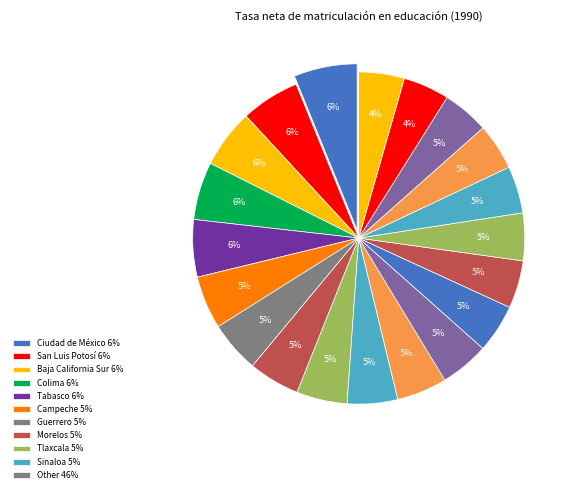

Which category has the biggest portion of the pie?

Ciudad de México